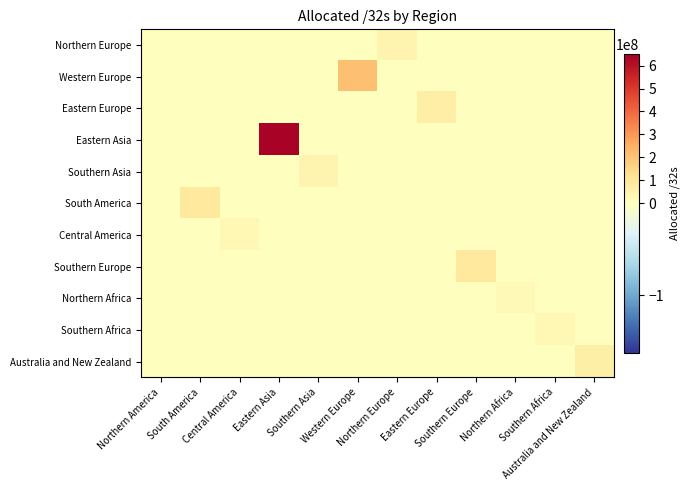

What is the total value across all series at Northern Europe?

44581936